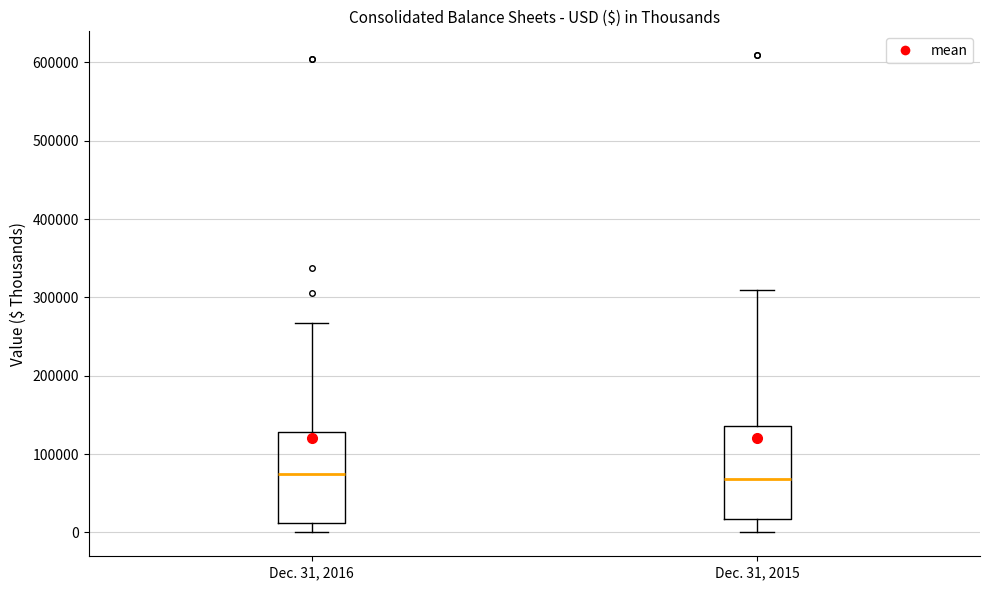

Reading left to right, transcribe this box plot: for each box, give where its median line is, the range the box spans, and where its two whiskers end, as read against the y-axis. The values are not printed on the chart, so give them approximately, as read against the axis.

Dec. 31, 2016: median 70000, box 10000 to 130000, whiskers 0 to 270000
Dec. 31, 2015: median 70000, box 20000 to 140000, whiskers 0 to 310000